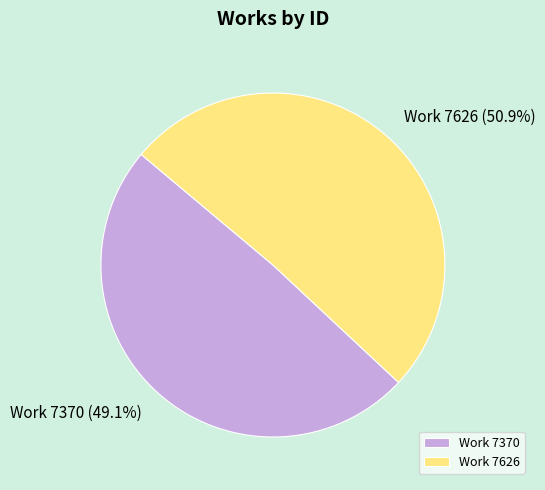

Is there a majority slice in this chart?

Yes